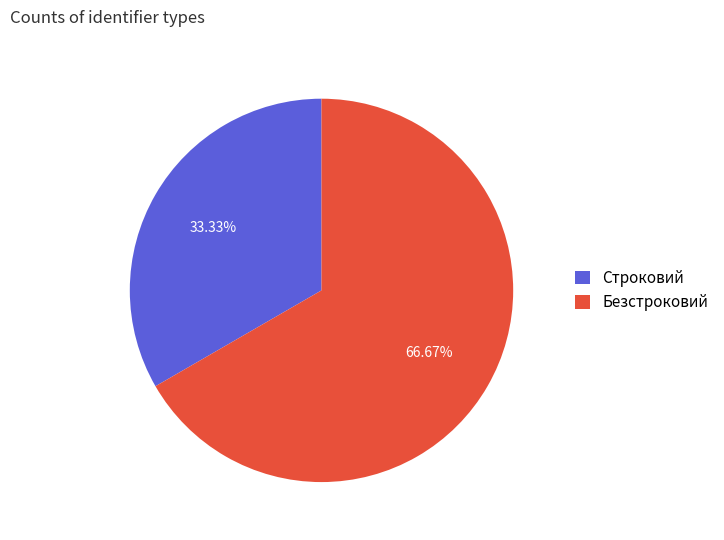

How many segments does this pie chart have?

2